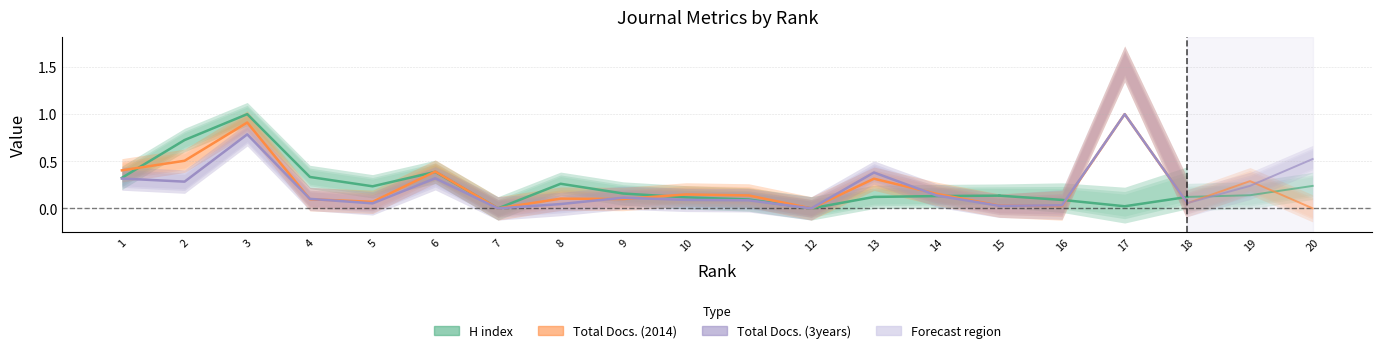

At which category is the sum across all series the highest?

3